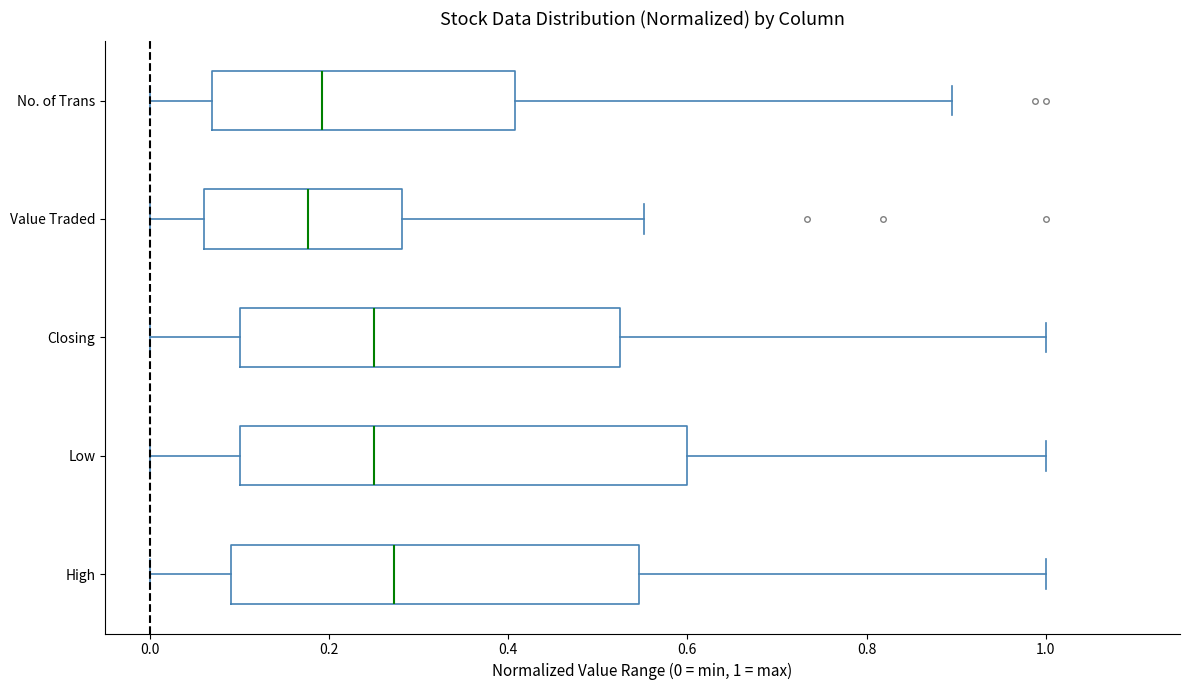

Where is the left edge of the box for High on the x-axis? The values are not printed on the chart, so give them approximately, as read against the axis.

0.10